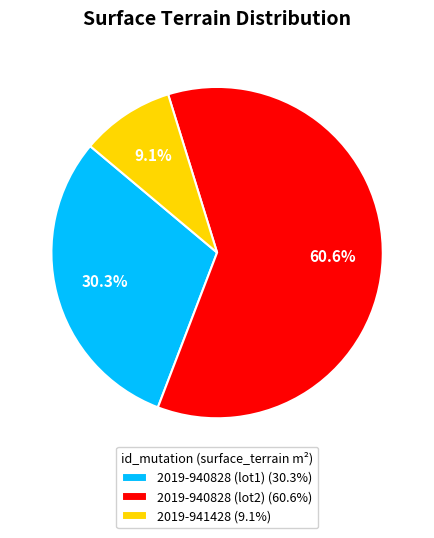

Which category accounts for the majority?

2019-940828 (lot2)